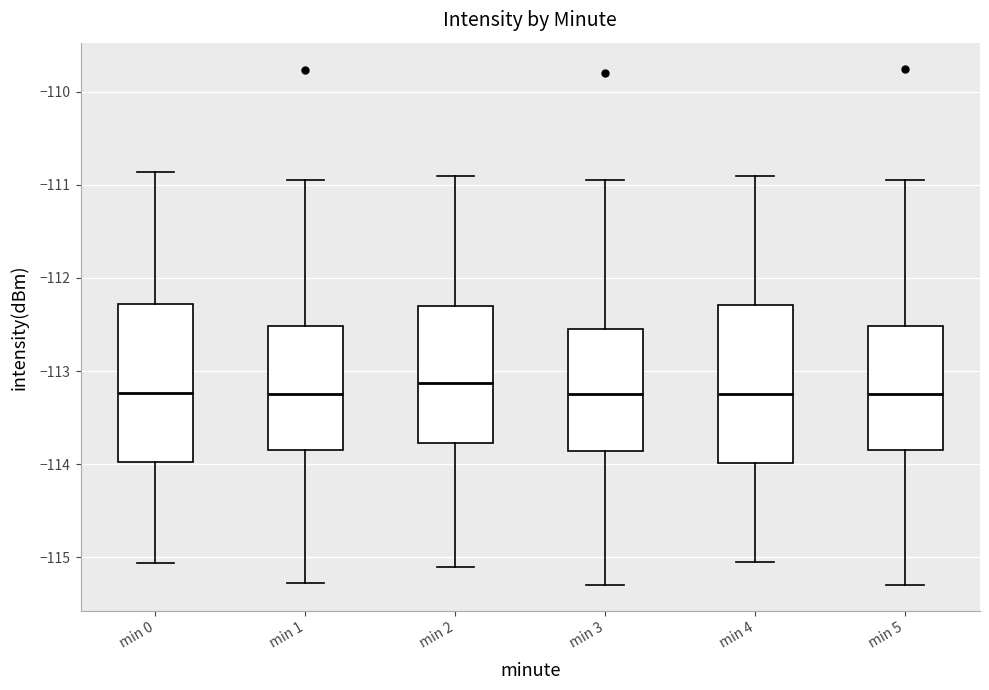

Where does the median line of the box for min 0 sit on the y-axis? The values are not printed on the chart, so give them approximately, as read against the axis.

-113.2